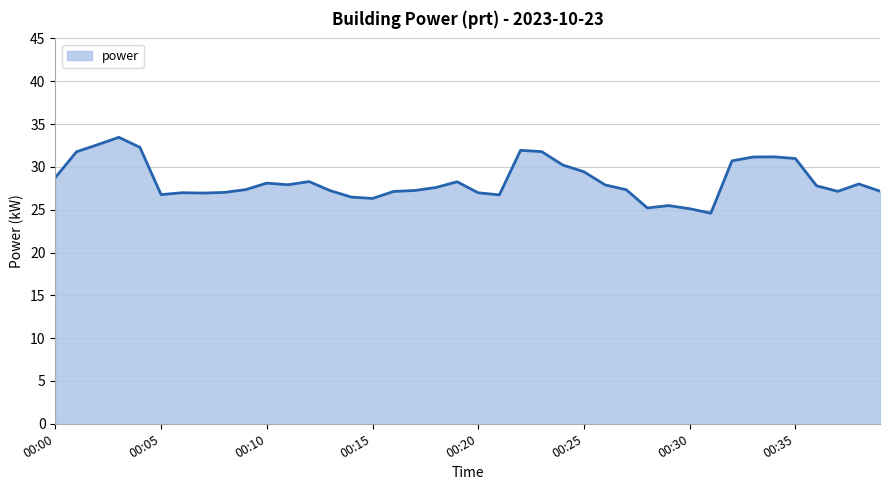

What is the difference between the maximum and minimum values?

8.9